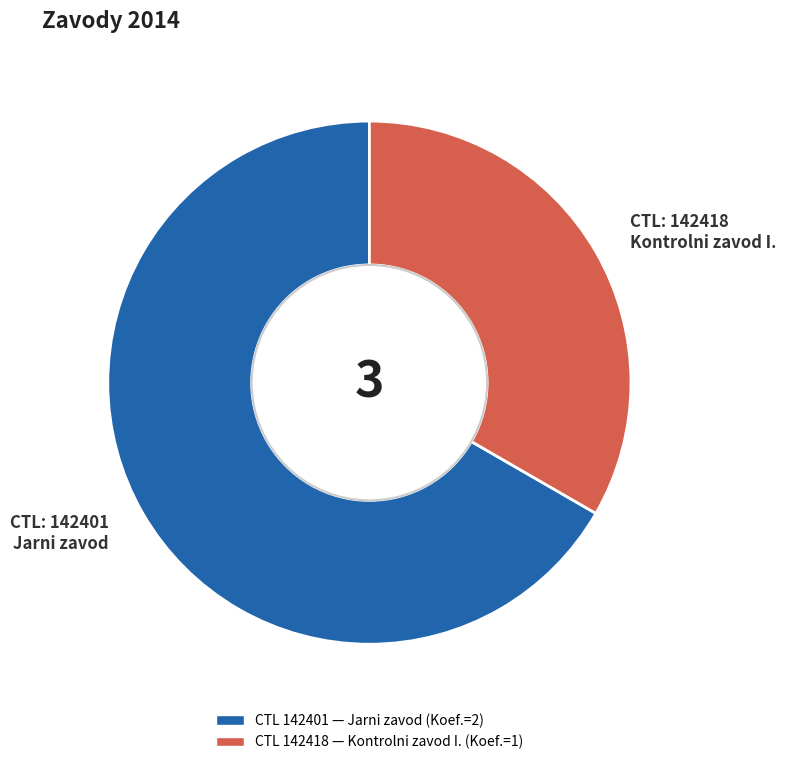

How many slices are in this pie chart?

2